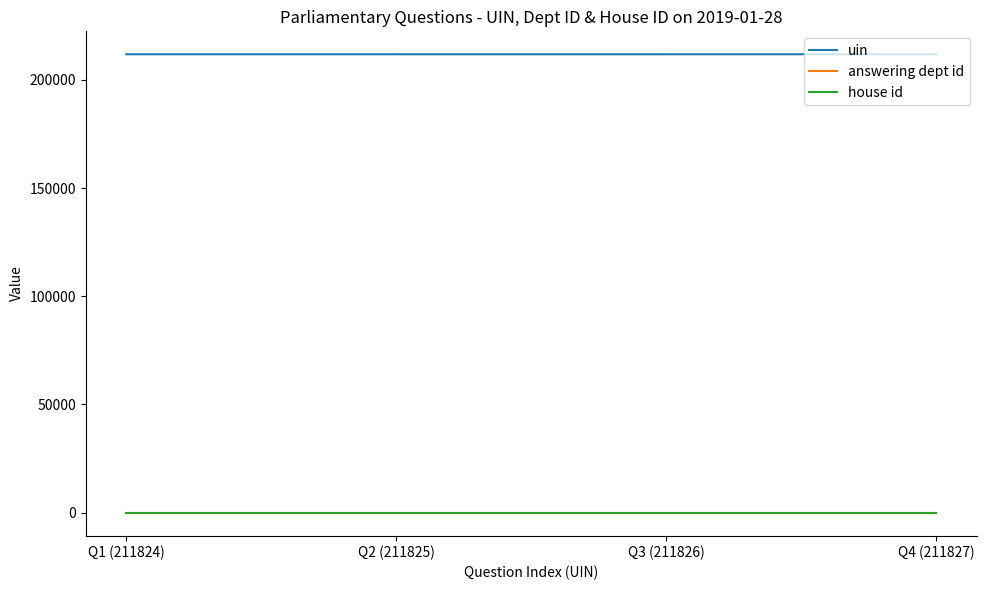

What is the greatest value displayed?

211827